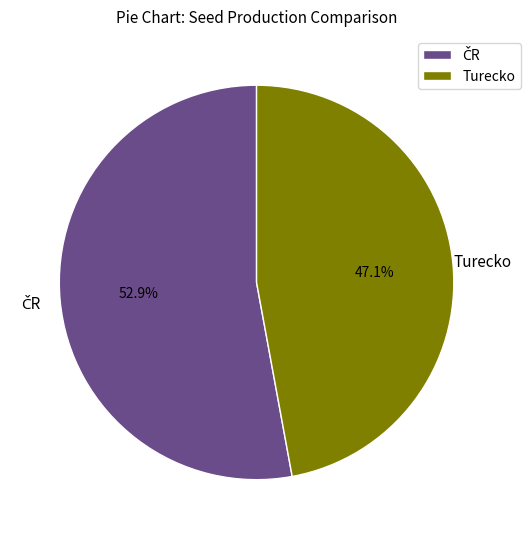

Does any single category account for the majority?

Yes